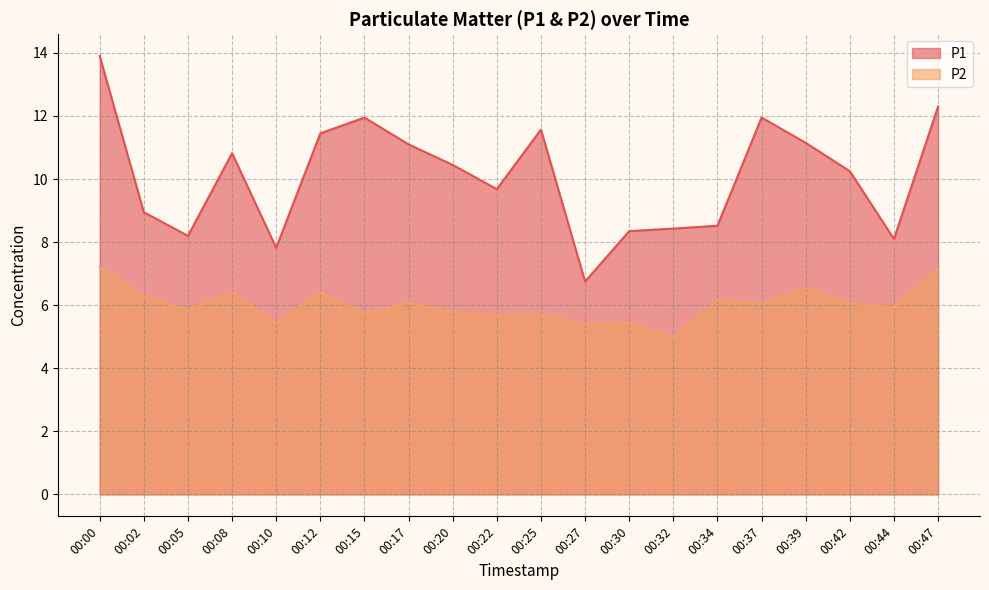

Reading left to right, what are all the values shown in this chart?

P1: 13.9	8.9	8.2	10.8	7.8	11.4	11.9	11.1	10.4	9.7	11.6	6.8	8.3	8.4	8.5	11.9	11.2	10.2	8.1	12.3
P2: 7.2	6.3	5.8	6.4	5.4	6.4	5.7	6.1	5.8	5.7	5.7	5.4	5.4	5.0	6.2	6.0	6.5	6.0	5.9	7.1